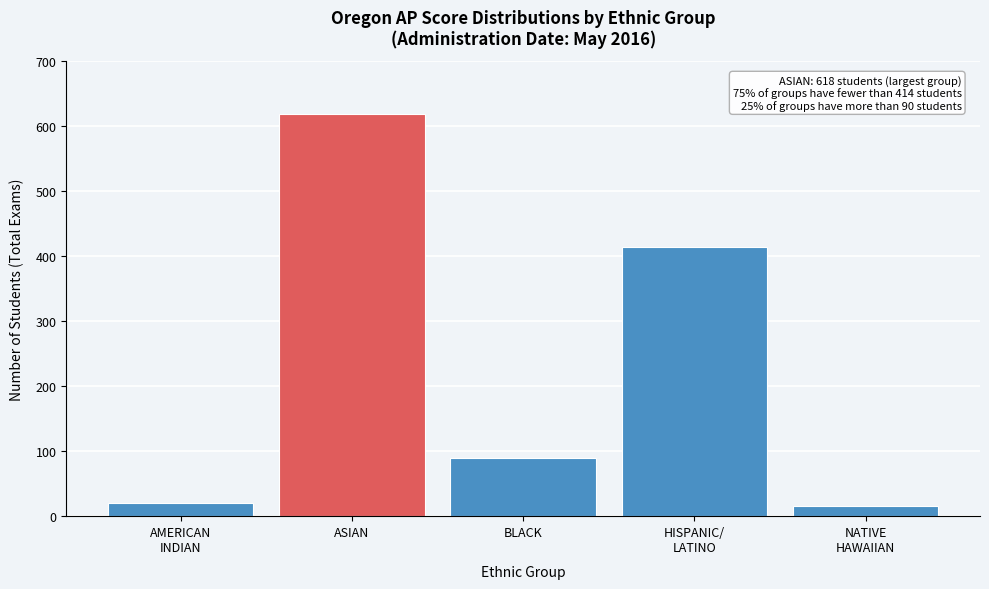

Reading right to left, list all the values displayed in this chart.

16	414	90	618	21